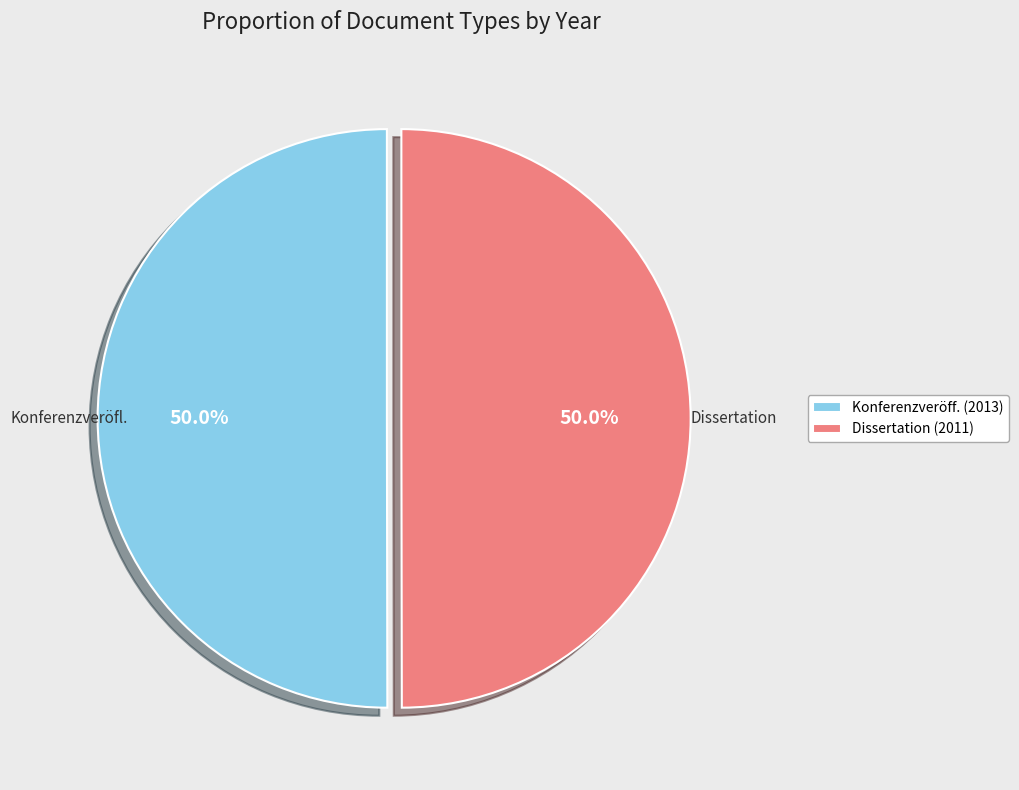

What is the ratio of the value at Konferenzveröff. (2013) to the value at Dissertation (2011)?

1.0